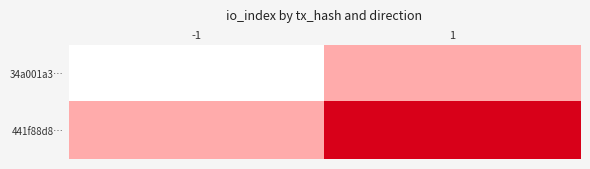

What is the difference between the highest and lowest values at -1?

1